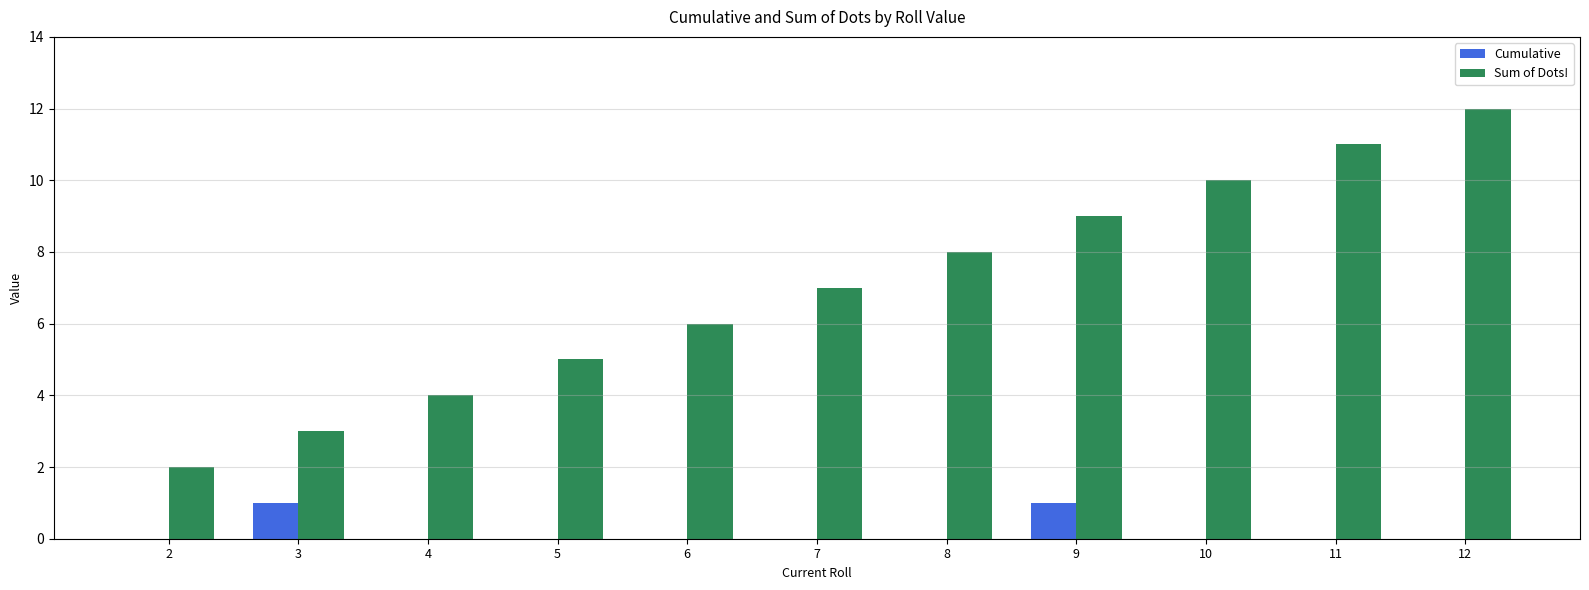

At which category is the sum across all series the highest?

12